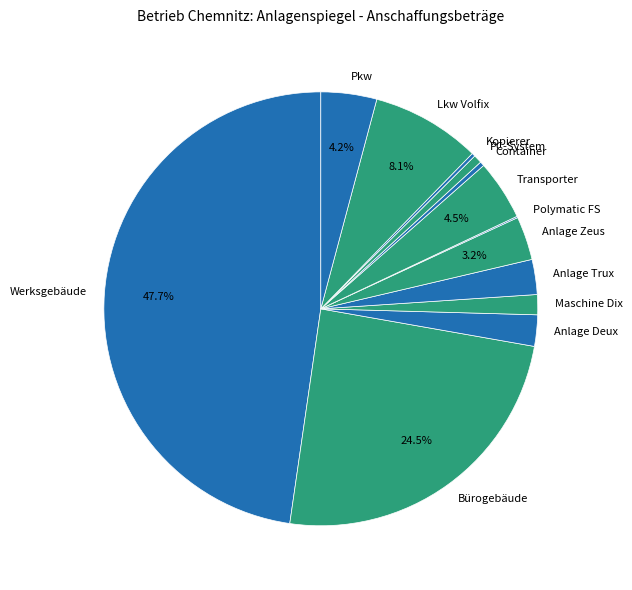

To the nearest percent, what percentage of the pie is Anlage Trux?

3%